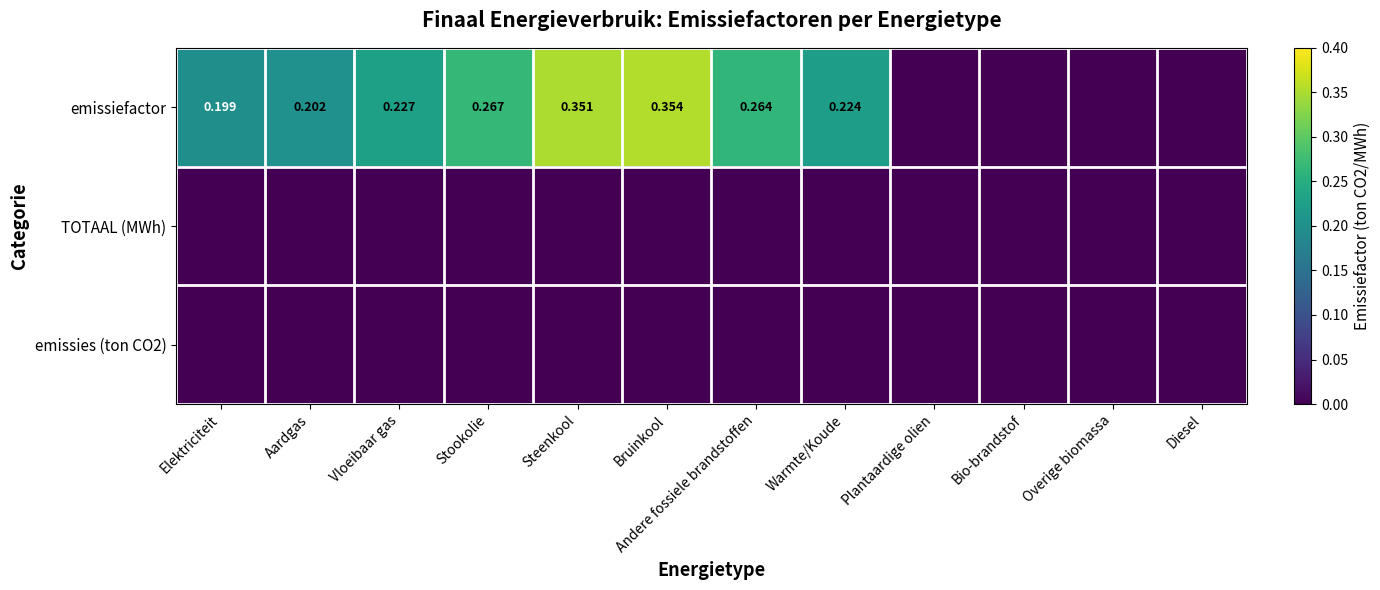

List the series in order of their peak value, highest first.

emissiefactor, TOTAAL (MWh), emissies (ton CO2)